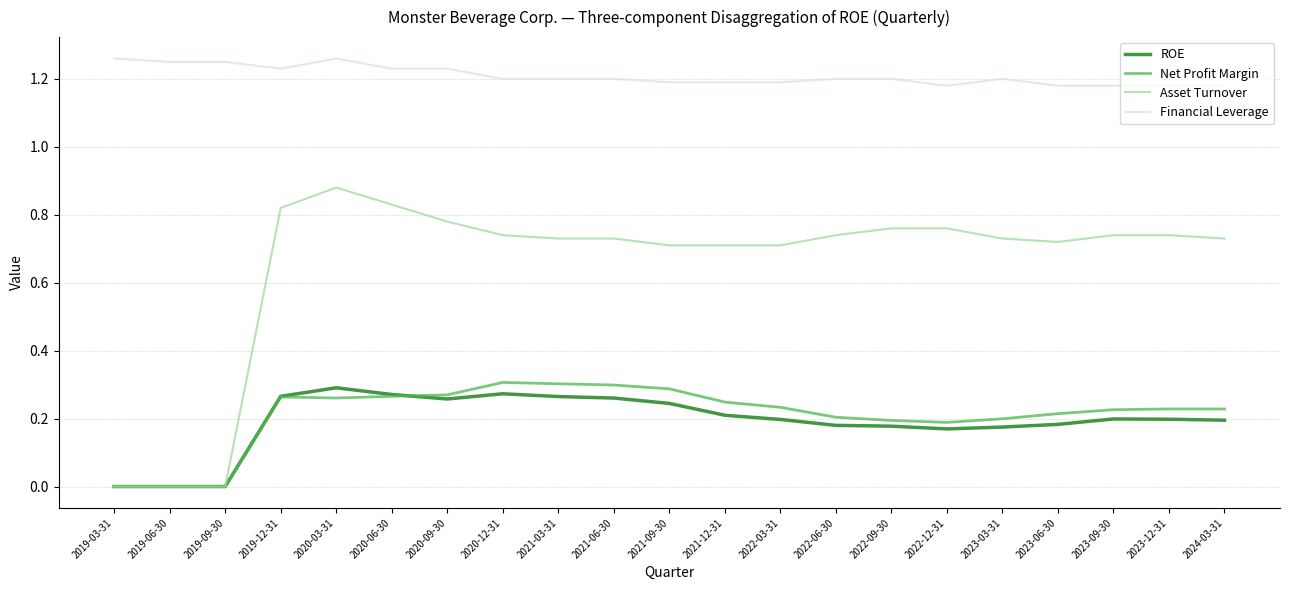

Does the chart have visible grid lines?

Yes